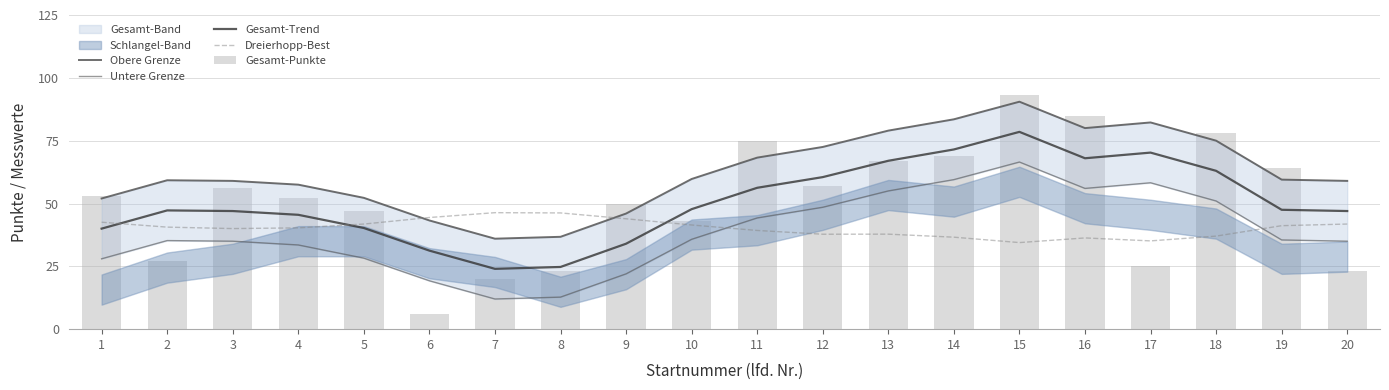

How many data points in Dreierhopp-Best are above 40?

12